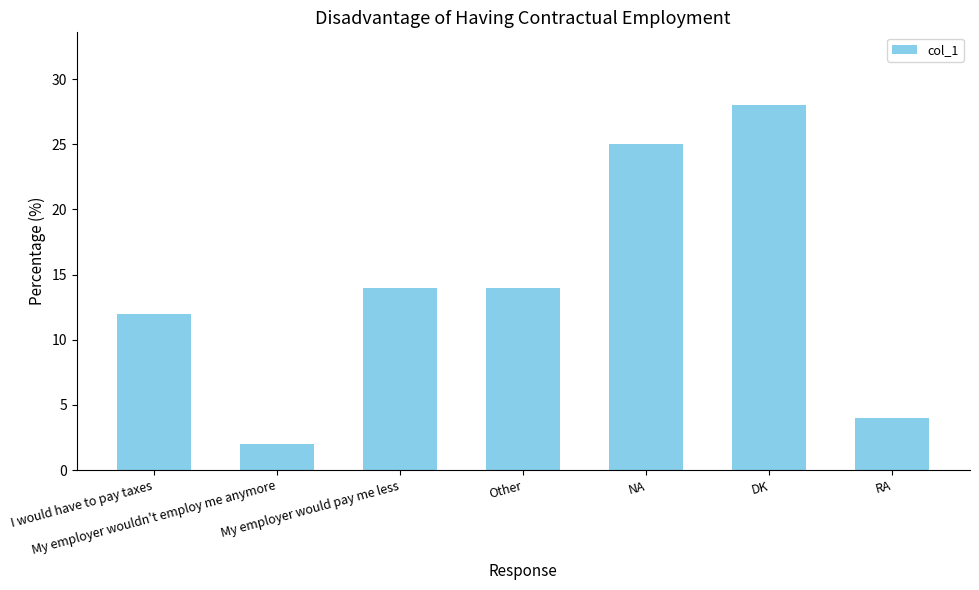

How many categories are shown in the chart?

7